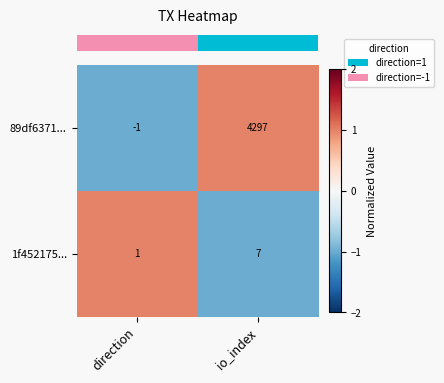

The 89df6371... series shows -1 at direction. True or false?

True